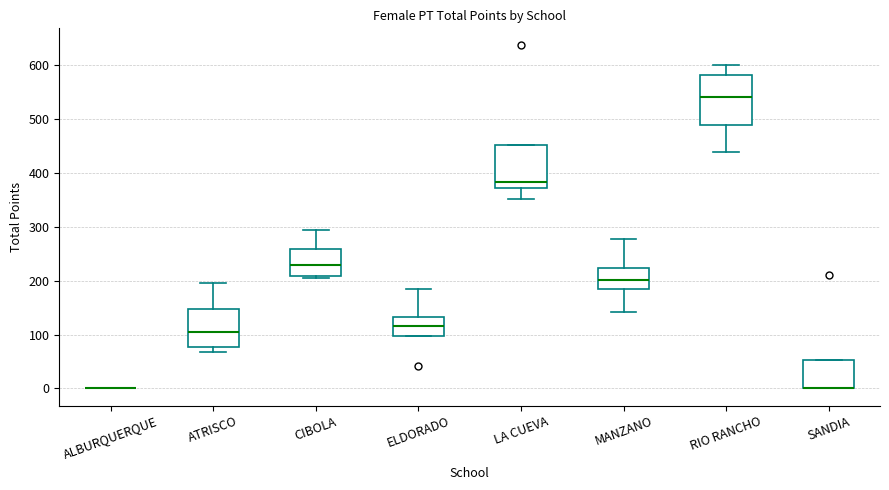

Reading left to right, read every box against the y-axis: the position of its median line, the range the box covers, and the ends of its whiskers. The values are not printed on the chart, so give them approximately, as read against the axis.

ALBURQUERQUE: box collapsed to a line at 0, whiskers 0 to 0
ATRISCO: median 110, box 80 to 150, whiskers 70 to 200
CIBOLA: median 230, box 210 to 260, whiskers 200 to 290
ELDORADO: median 120, box 100 to 130, whiskers 100 to 180
LA CUEVA: median 380, box 370 to 450, whiskers 350 to 450
MANZANO: median 200, box 180 to 220, whiskers 140 to 280
RIO RANCHO: median 540, box 490 to 580, whiskers 440 to 600
SANDIA: median 0 (drawn on the box's lower edge), box 0 to 50, whiskers 0 to 50